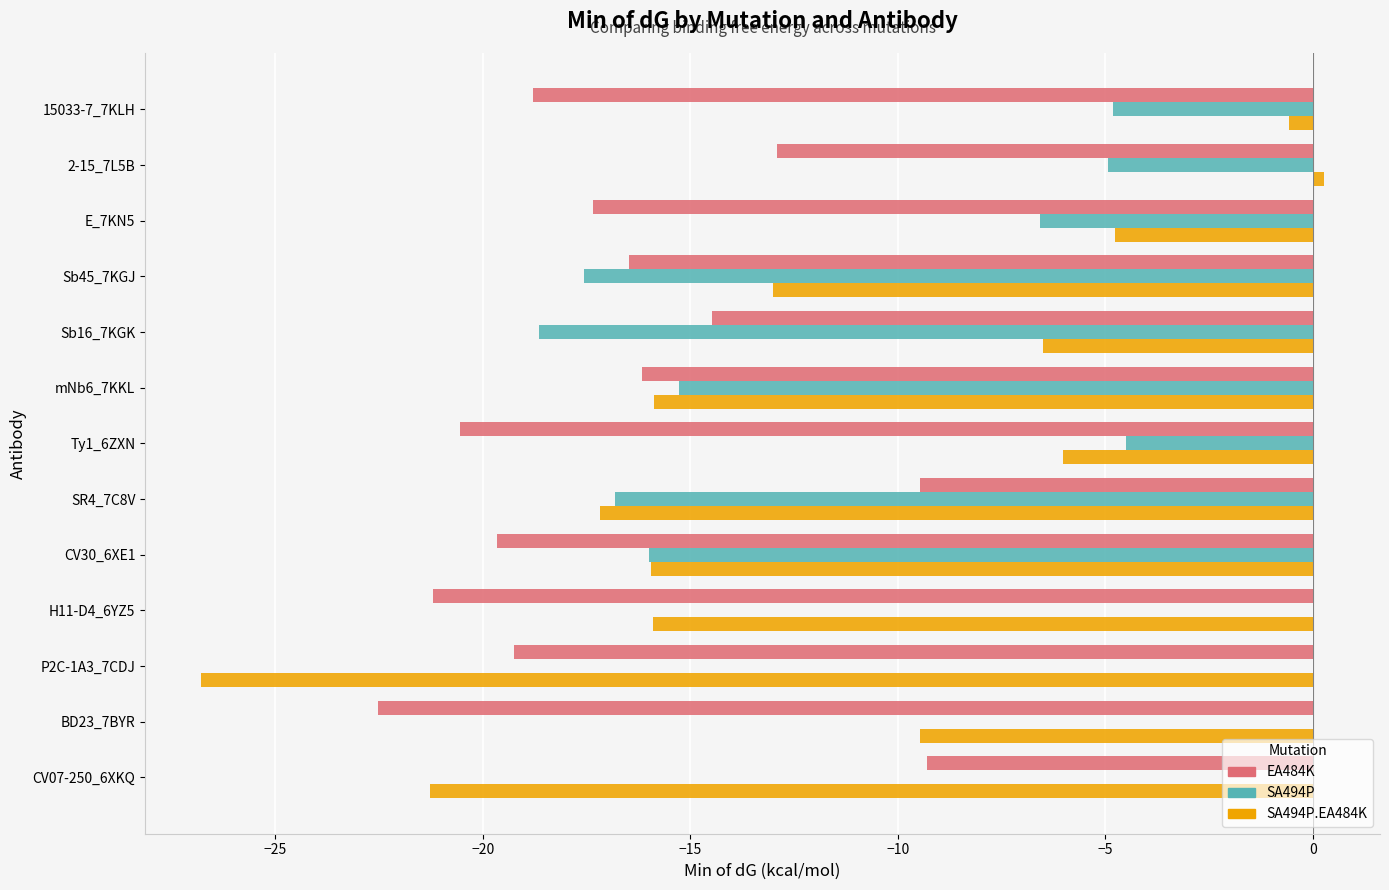

At which label is SA494P closest to -9?

E_7KN5